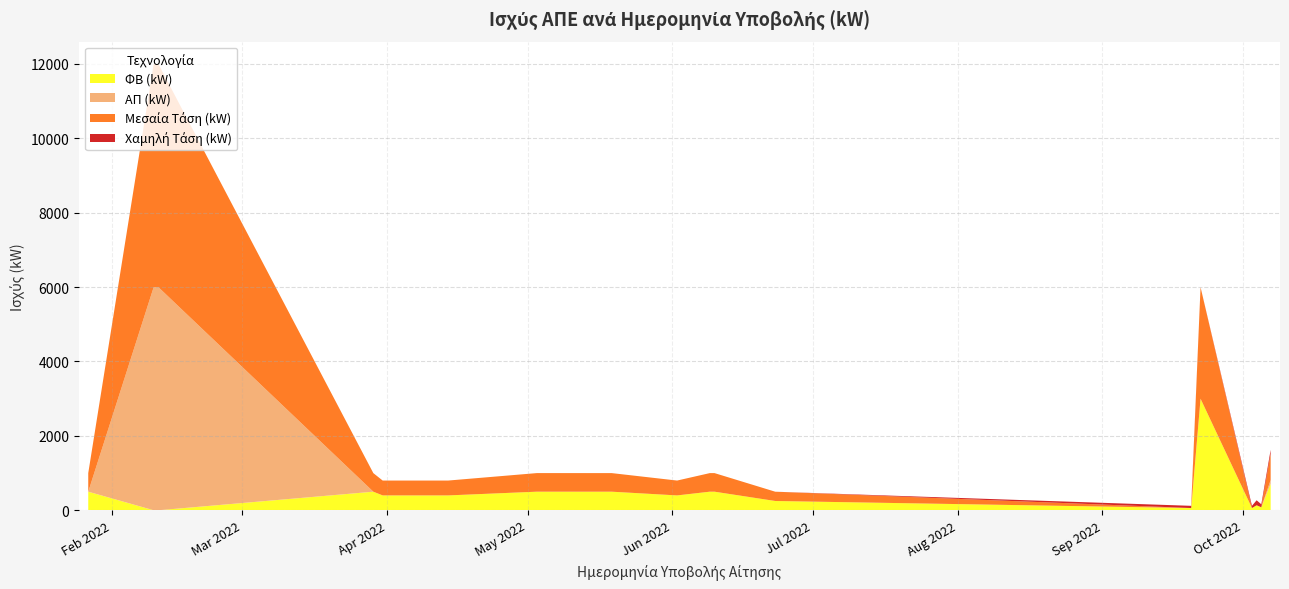

Reading left to right, list all the values displayed in this chart.

ΦΒ (kW): 499.8	0.0	0.0	499.5	399.6	399.6	499.9	499.9	499.8	499.8	399.6	499.8	499.8	249.6	59.9	2999.1	60.0	134.5	80.4	712.8
ΑΠ (kW): 0.0	6000.0	6000.0	0.0	0.0	0.0	0.0	0.0	0.0	0.0	0.0	0.0	0.0	0.0	0.0	0.0	0.0	0.0	0.0	99.9
Μεσαία Τάση (kW): 499.8	6000.0	6000.0	499.5	399.6	399.6	499.9	499.9	499.8	499.8	399.6	499.8	499.8	249.6	0.0	2999.1	0.0	0.0	0.0	712.8
Χαμηλή Τάση (kW): 0.0	0.0	0.0	0.0	0.0	0.0	0.0	0.0	0.0	0.0	0.0	0.0	0.0	0.0	59.9	0.0	60.0	134.5	80.4	99.9